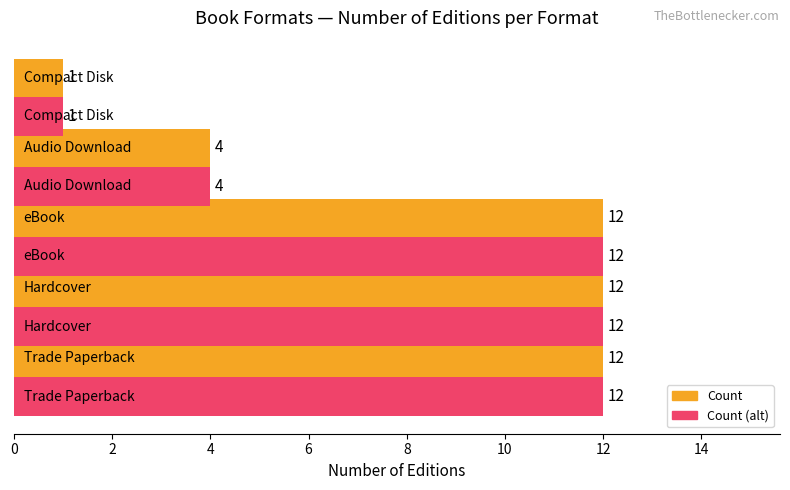

What is the difference between the maximum and minimum values in the Count series?

11